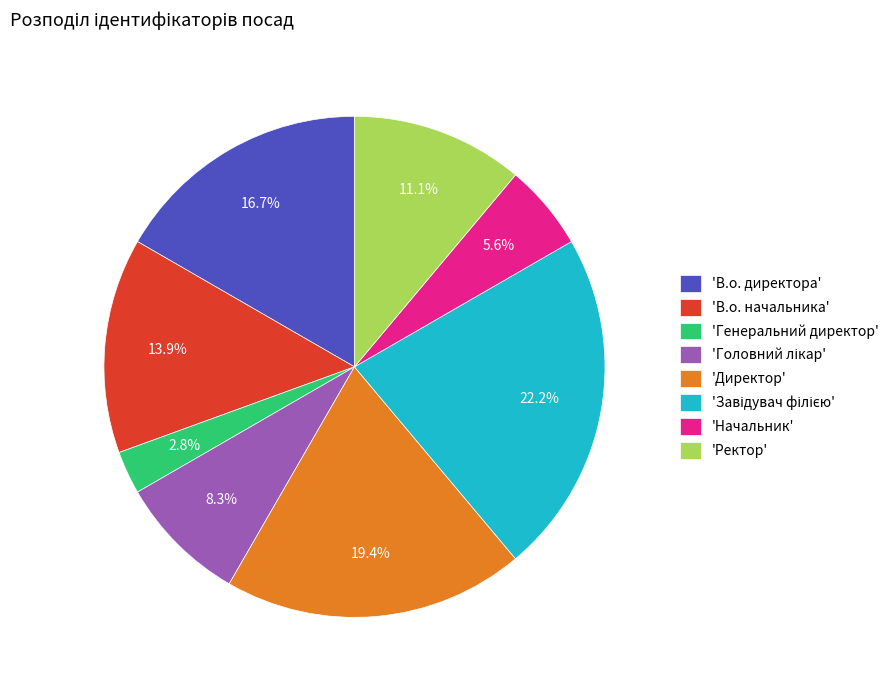

What is the ratio of the value at 'Директор' to the value at 'Начальник'?

3.5